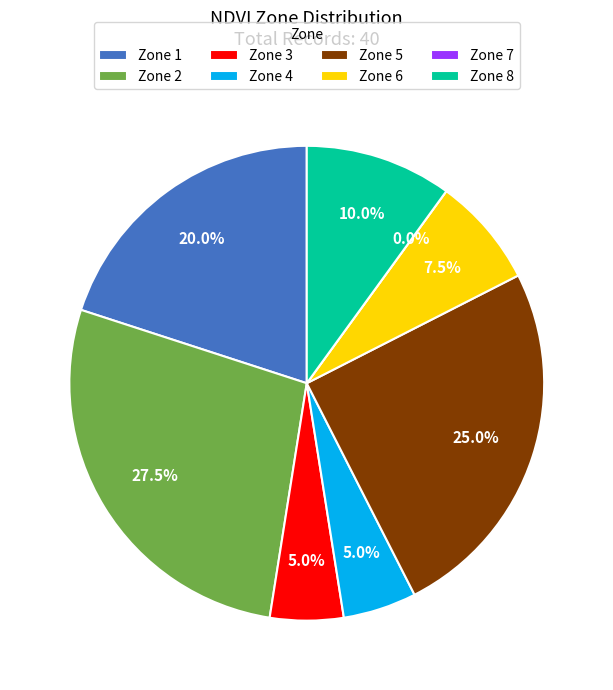

What is the change in value from Zone 5 to Zone 8?

-15